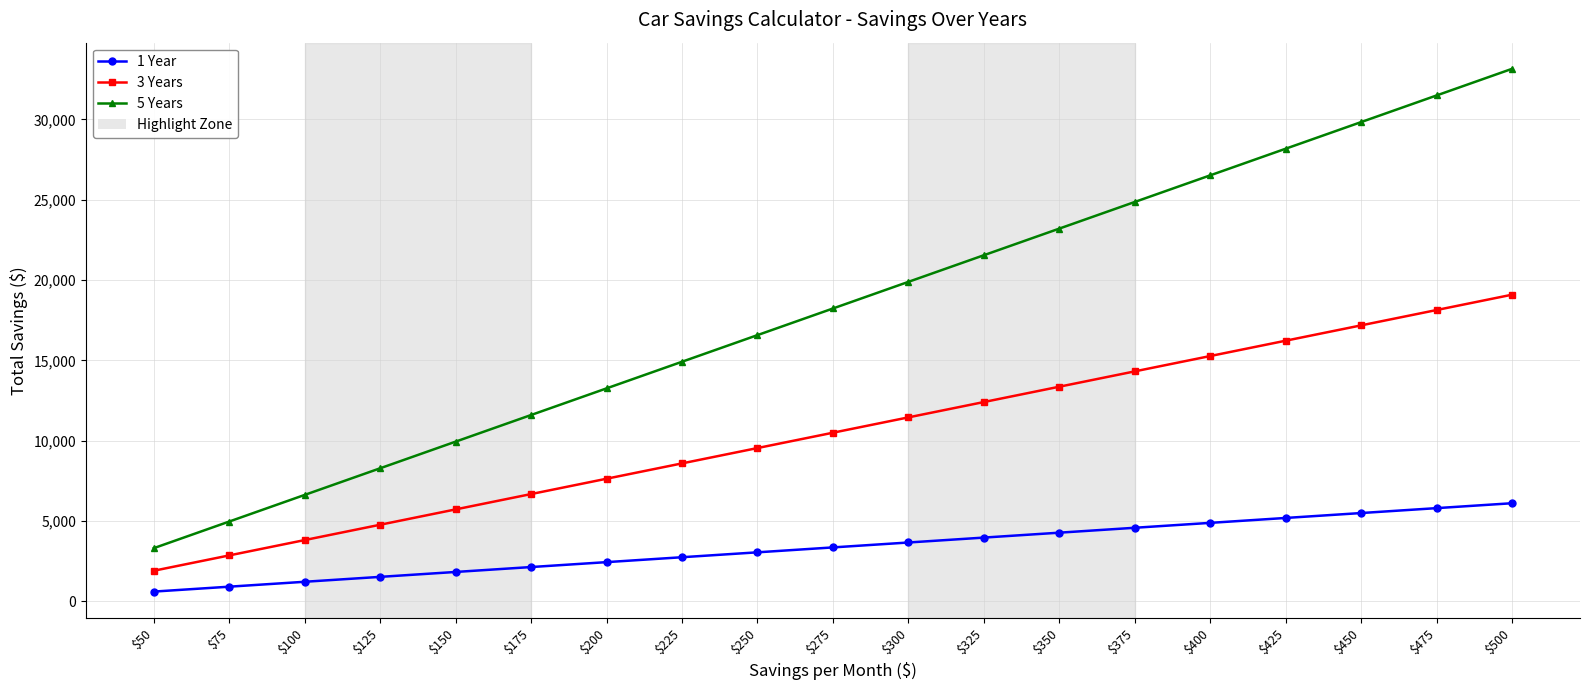

Count the number of categories in the chart.

19